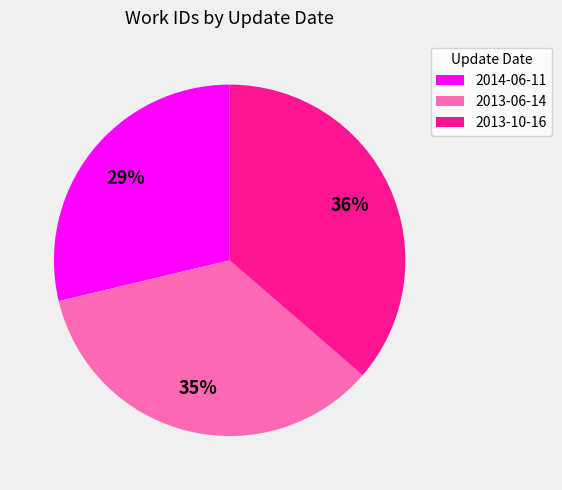

Combined, do 2013-06-14 and 2013-10-16 account for over 50%?

Yes